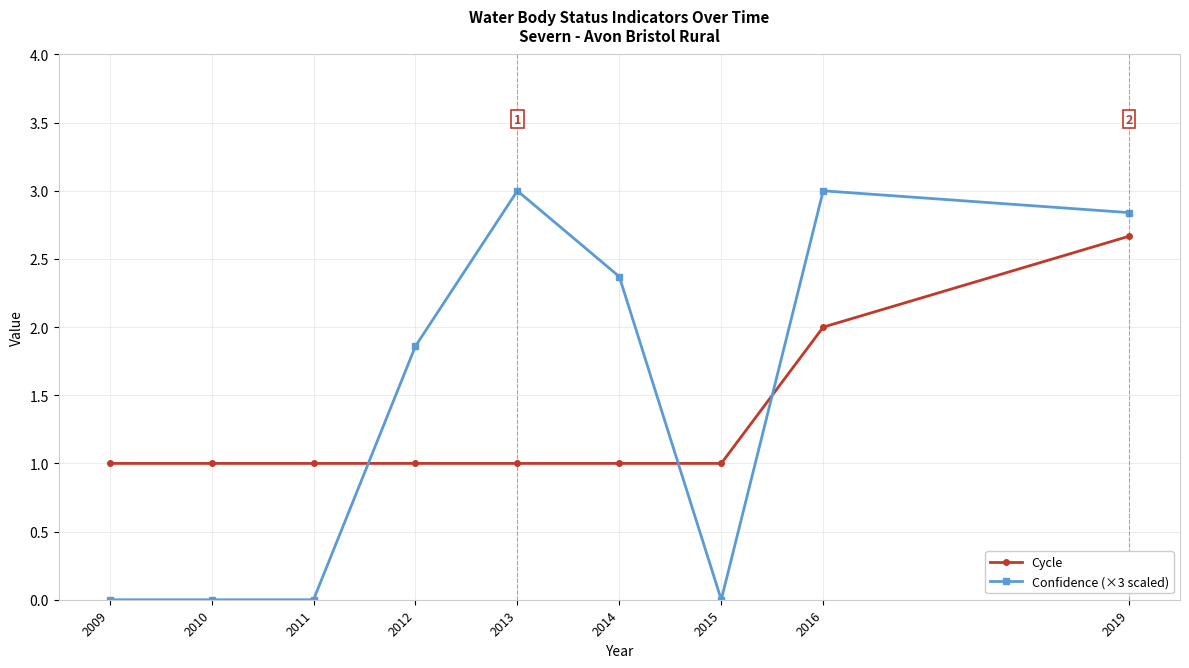

What are all the series names shown in the legend?

Cycle, Confidence (×3 scaled)